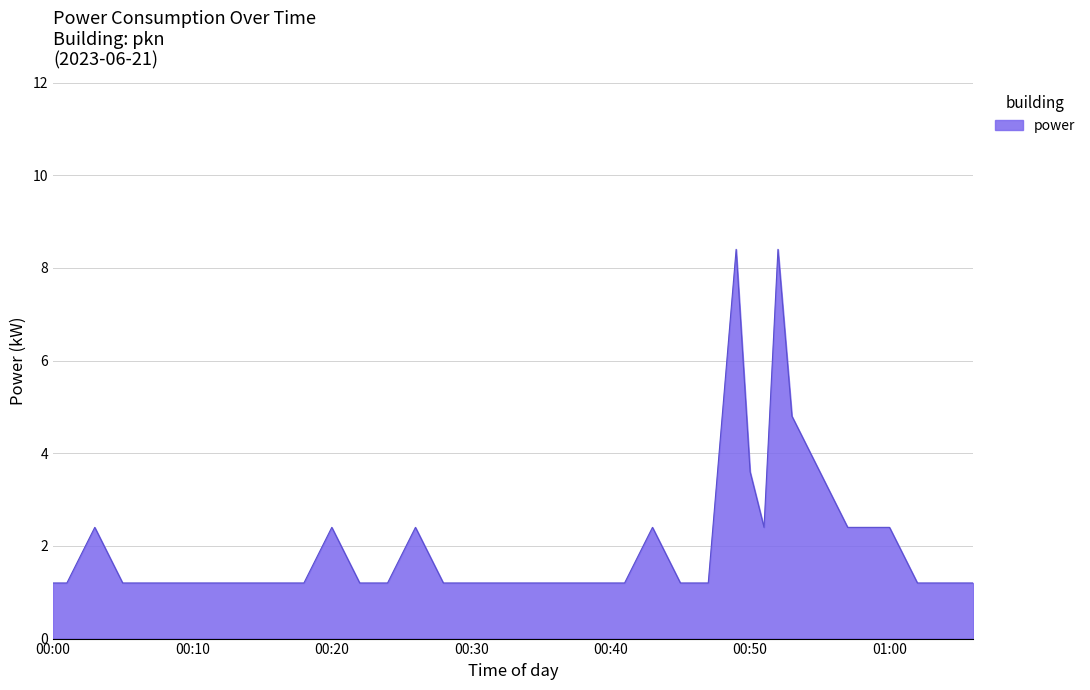

What is the minimum value shown in the chart?

1.2